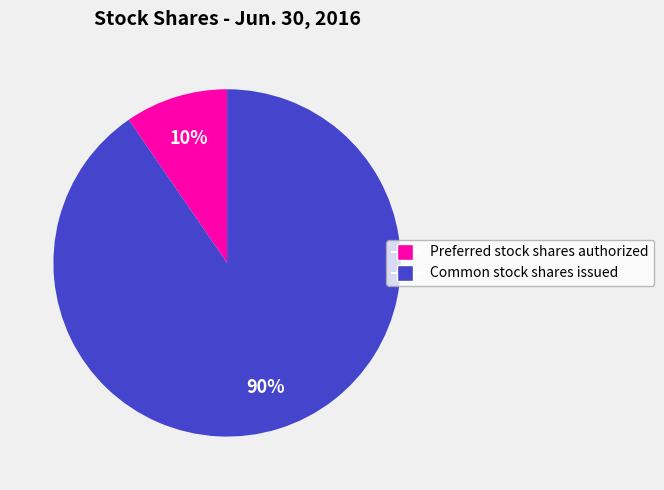

What percentage is the Preferred stock shares authorized slice, to the nearest percent?

10%